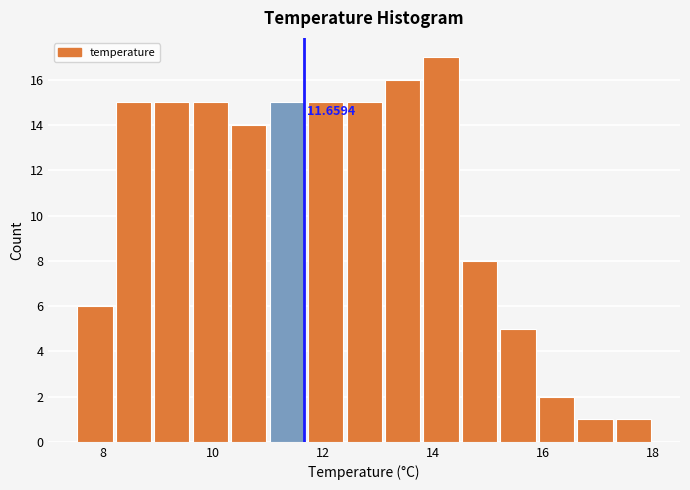

Read against the x-axis, roughly where is the centre of the tallest bar?

14.2